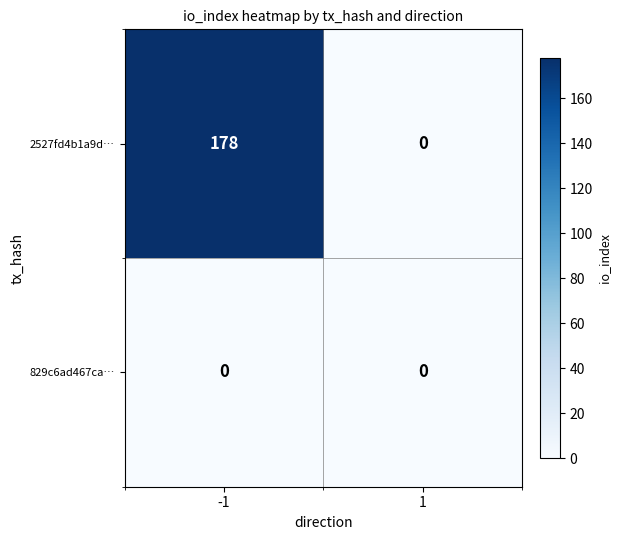

How many categories are shown in the chart?

2